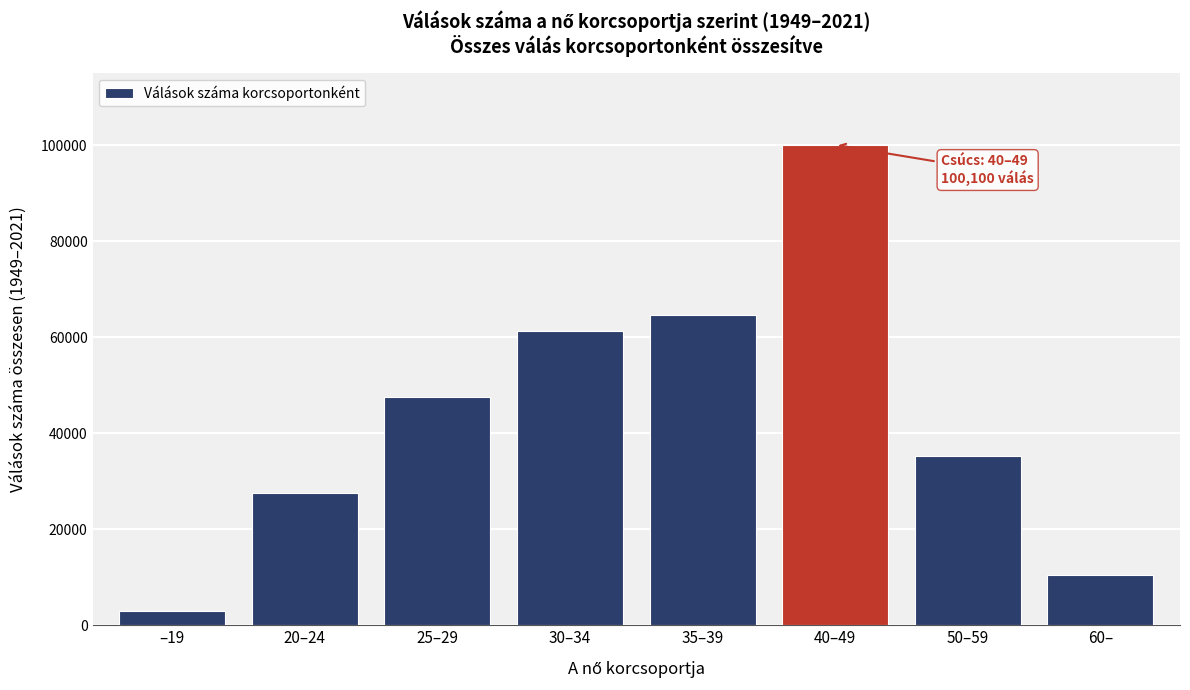

Reading left to right, extract all data points from this chart.

3099	27622	47513	61330	64655	100100	35317	10423